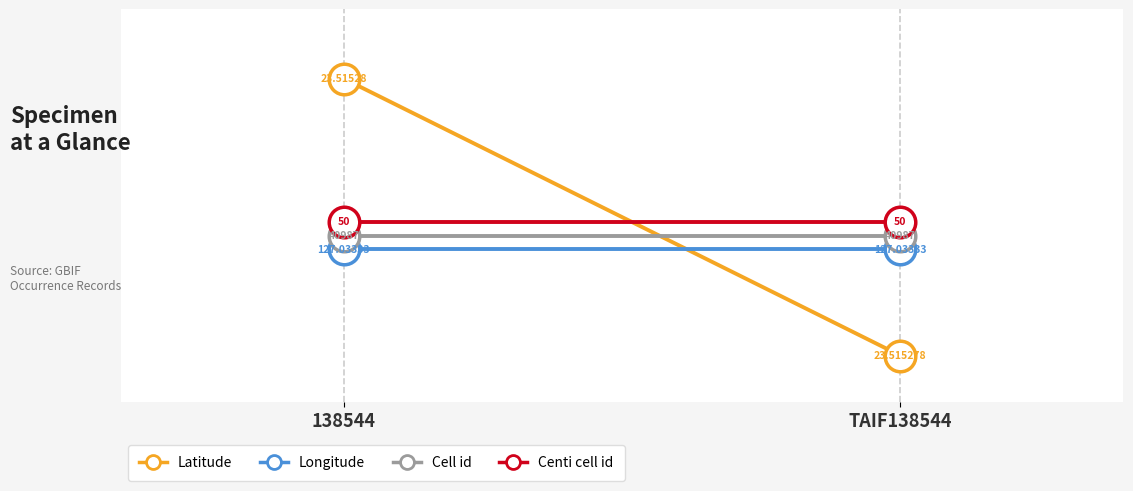

What position from the left is TAIF138544?

2